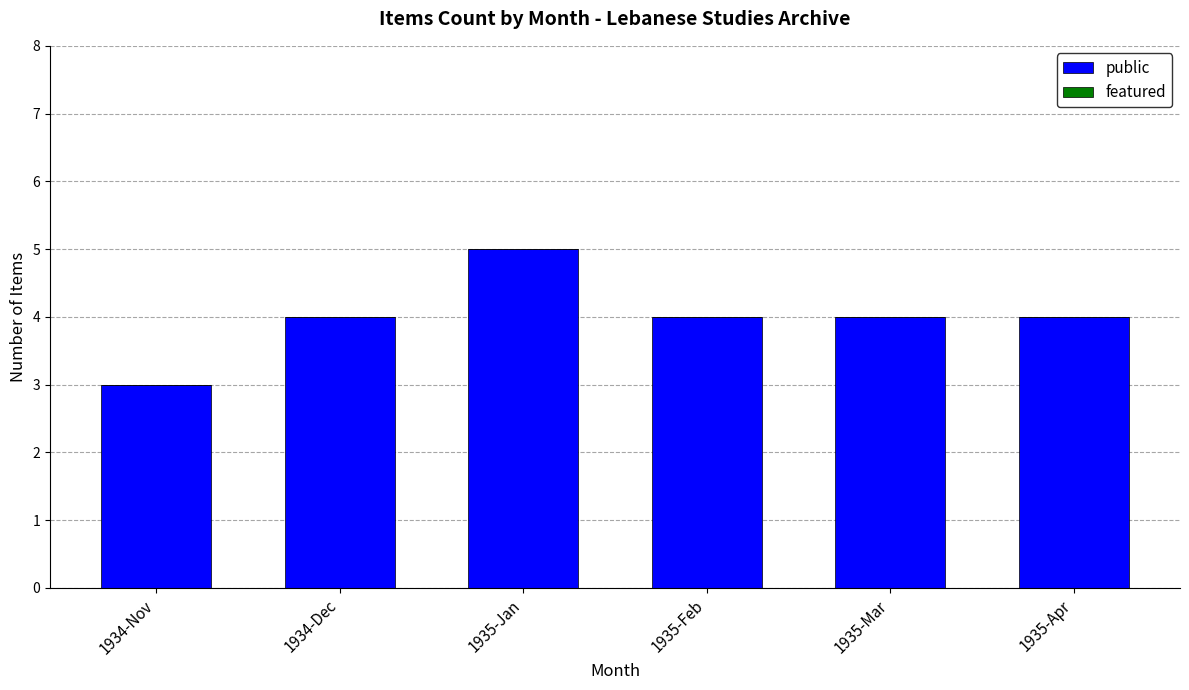

What is the sum of the values at 1935-Apr and 1935-Jan?

9